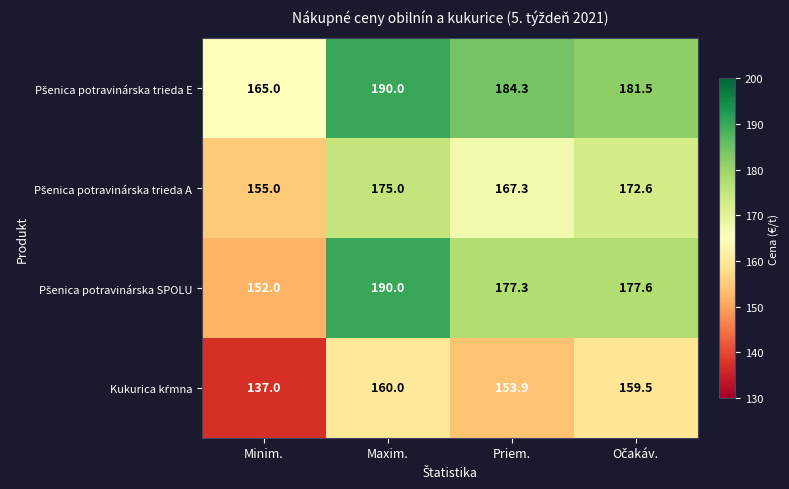

What is the minimum value shown in the chart?

137.0